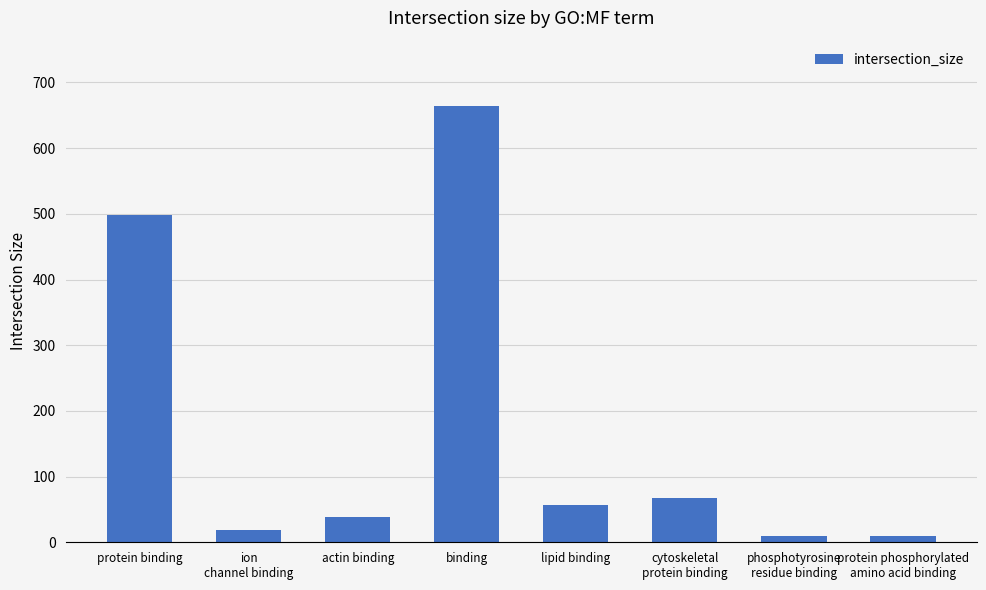

The value at lipid binding is 56. True or false?

True